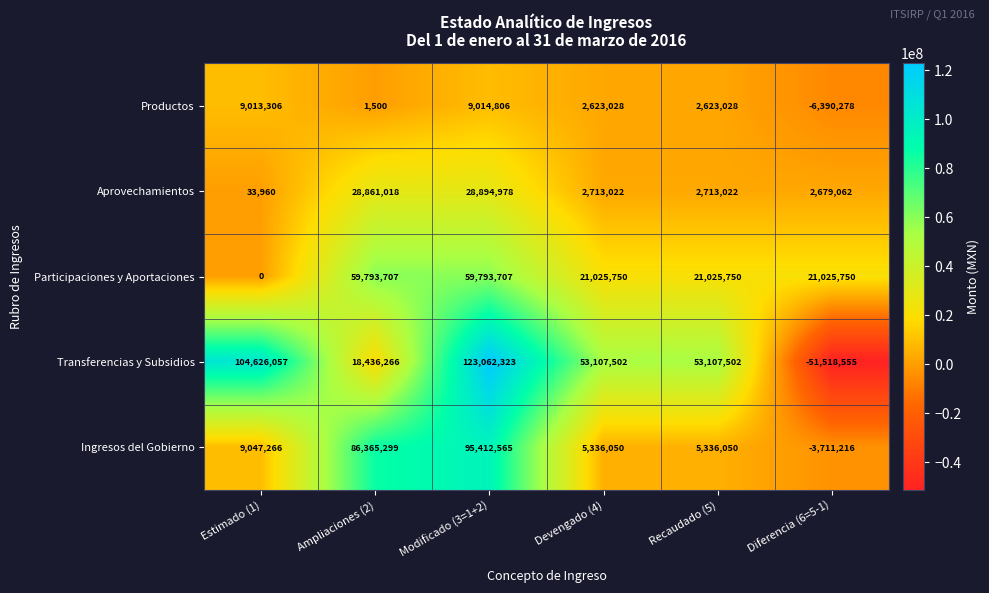

Which label corresponds to the largest value in the chart?

Modificado (3=1+2)